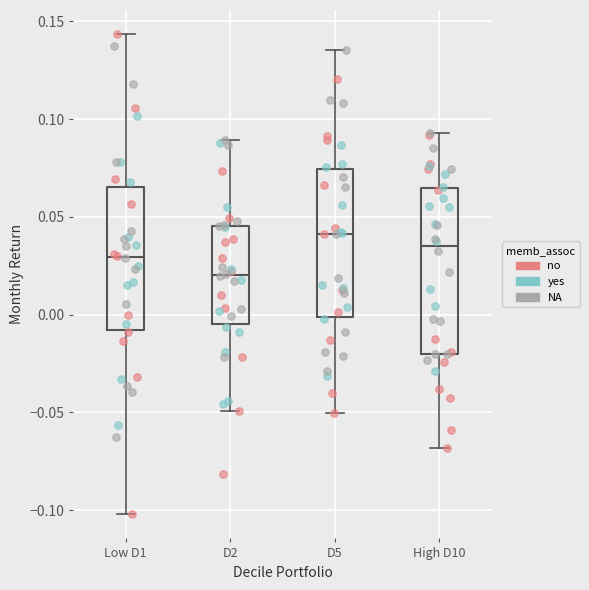

Reading left to right, read every box against the y-axis: the position of its median line, the range the box covers, and the ends of its whiskers. The values are not printed on the chart, so give them approximately, as read against the axis.

Low D1: median 0.030, box -0.010 to 0.065, whiskers -0.100 to 0.145
D2: median 0.020, box -0.005 to 0.045, whiskers -0.050 to 0.090
D5: median 0.040, box 0.000 to 0.075, whiskers -0.050 to 0.135
High D10: median 0.035, box -0.020 to 0.065, whiskers -0.070 to 0.095